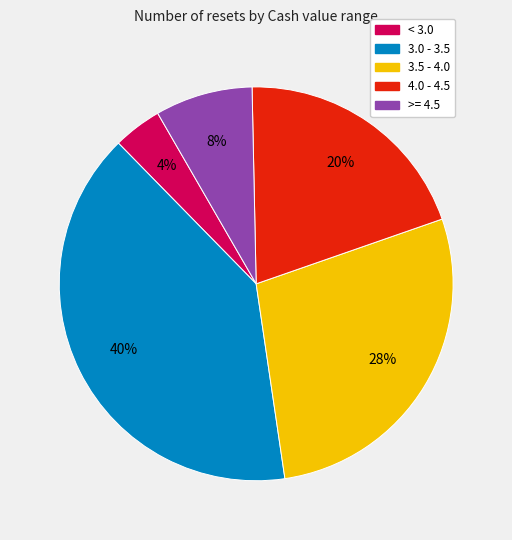

To the nearest percent, what is the average slice percentage?

20%